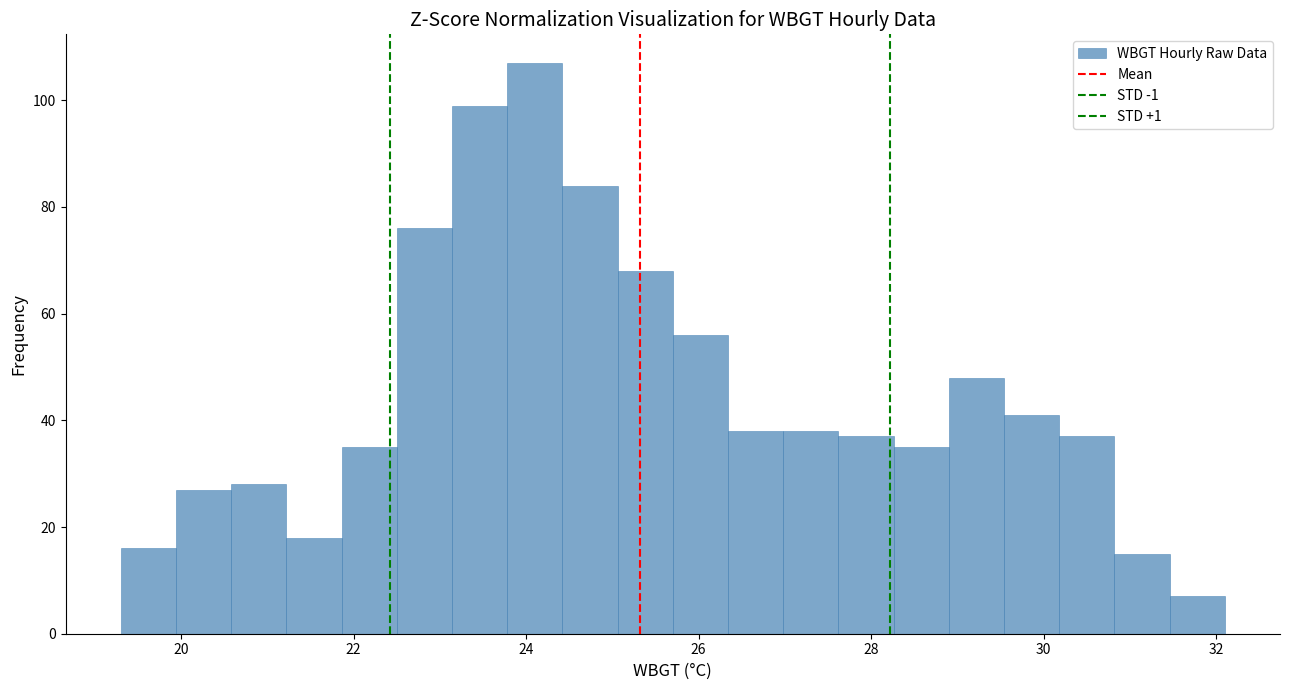

Read against the x-axis, roughly where is the centre of the tallest bar?

24.2